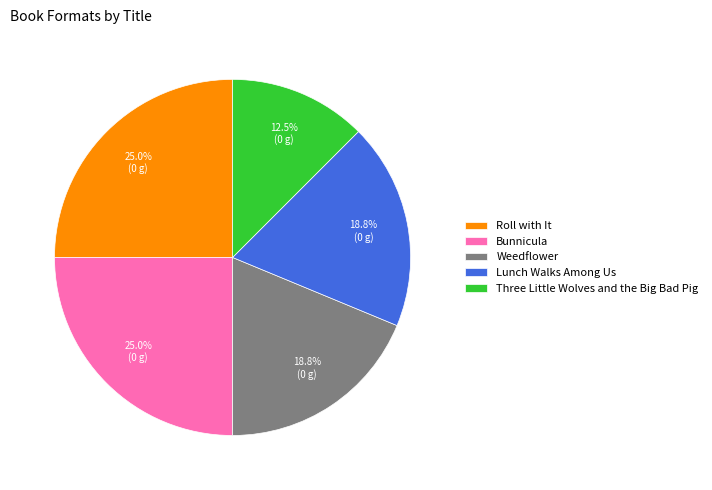

Which has a higher value, Three Little Wolves and the Big Bad Pig or Weedflower?

Weedflower